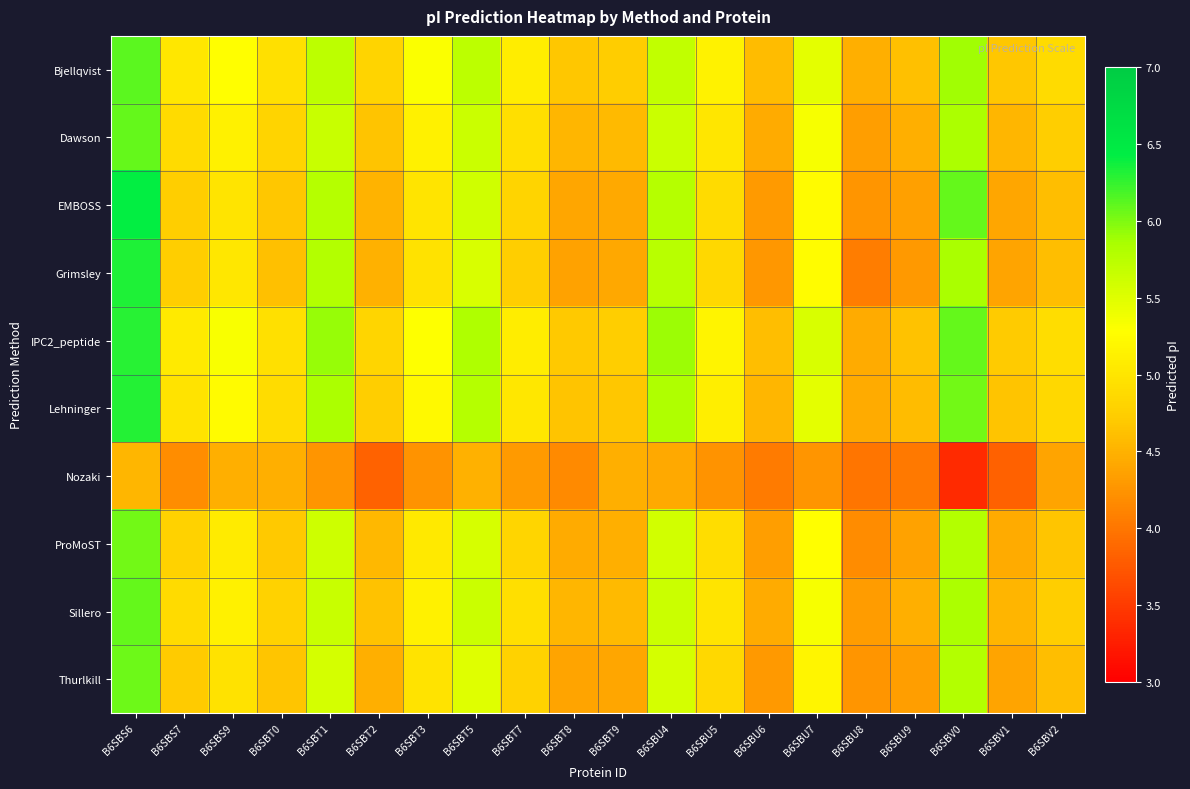

What is the smallest value displayed?

3.4